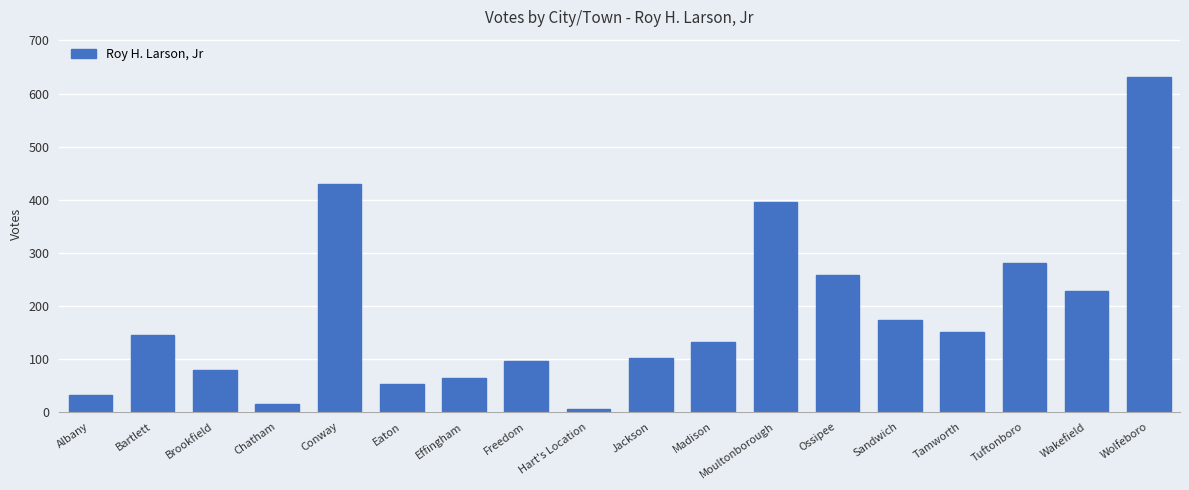

What is the sum of the values at Jackson and Tuftonboro?

382